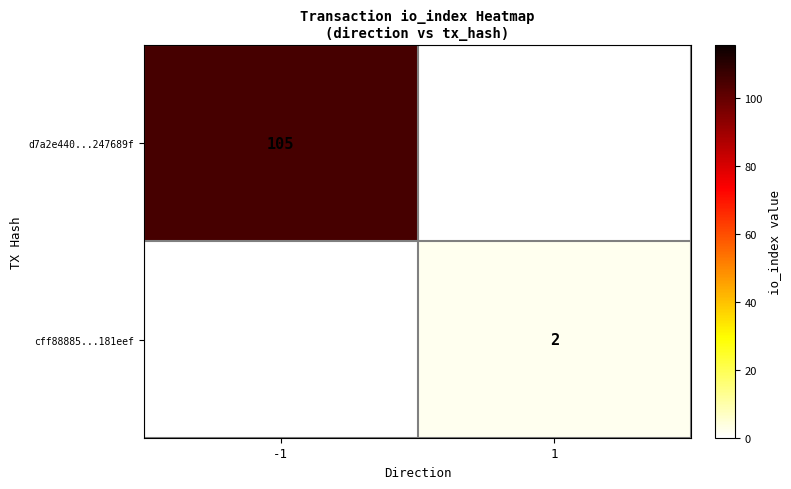

True or false: d7a2e440...247689f has a value of 105 at -1.

True